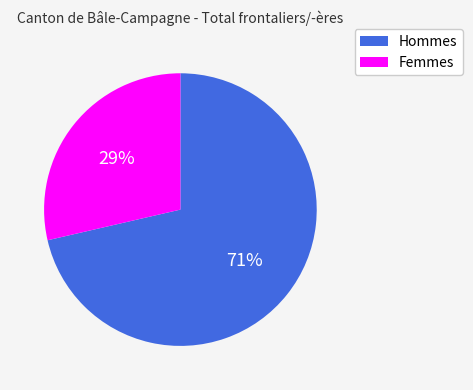

Which category has the biggest portion of the pie?

Hommes